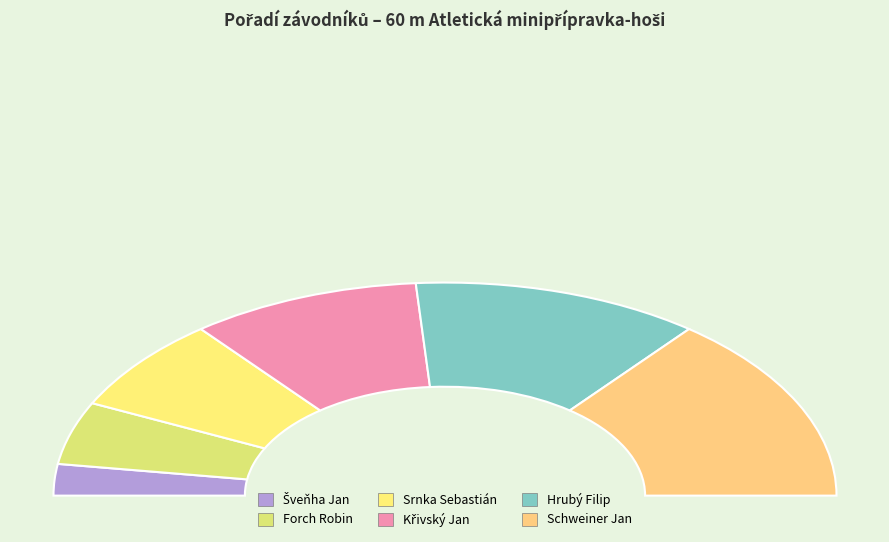

What is the smallest slice in the pie chart?

Šveňha Jan